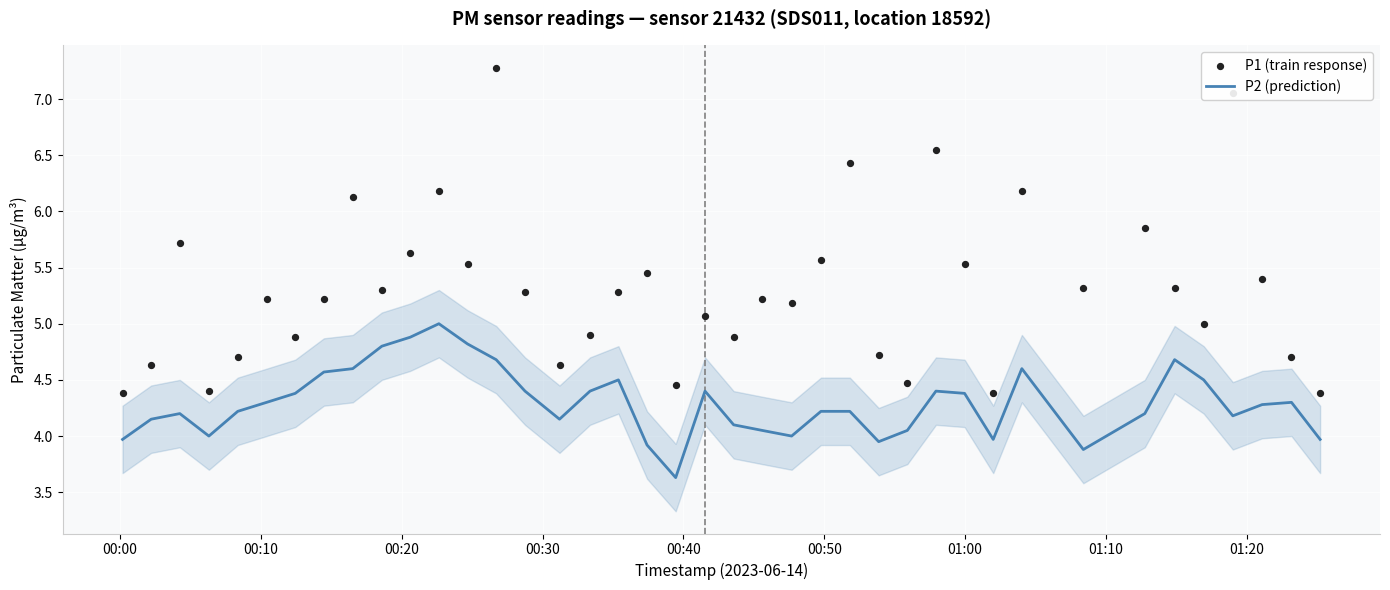

Which series reaches the maximum Y coordinate?

P1 (train response)